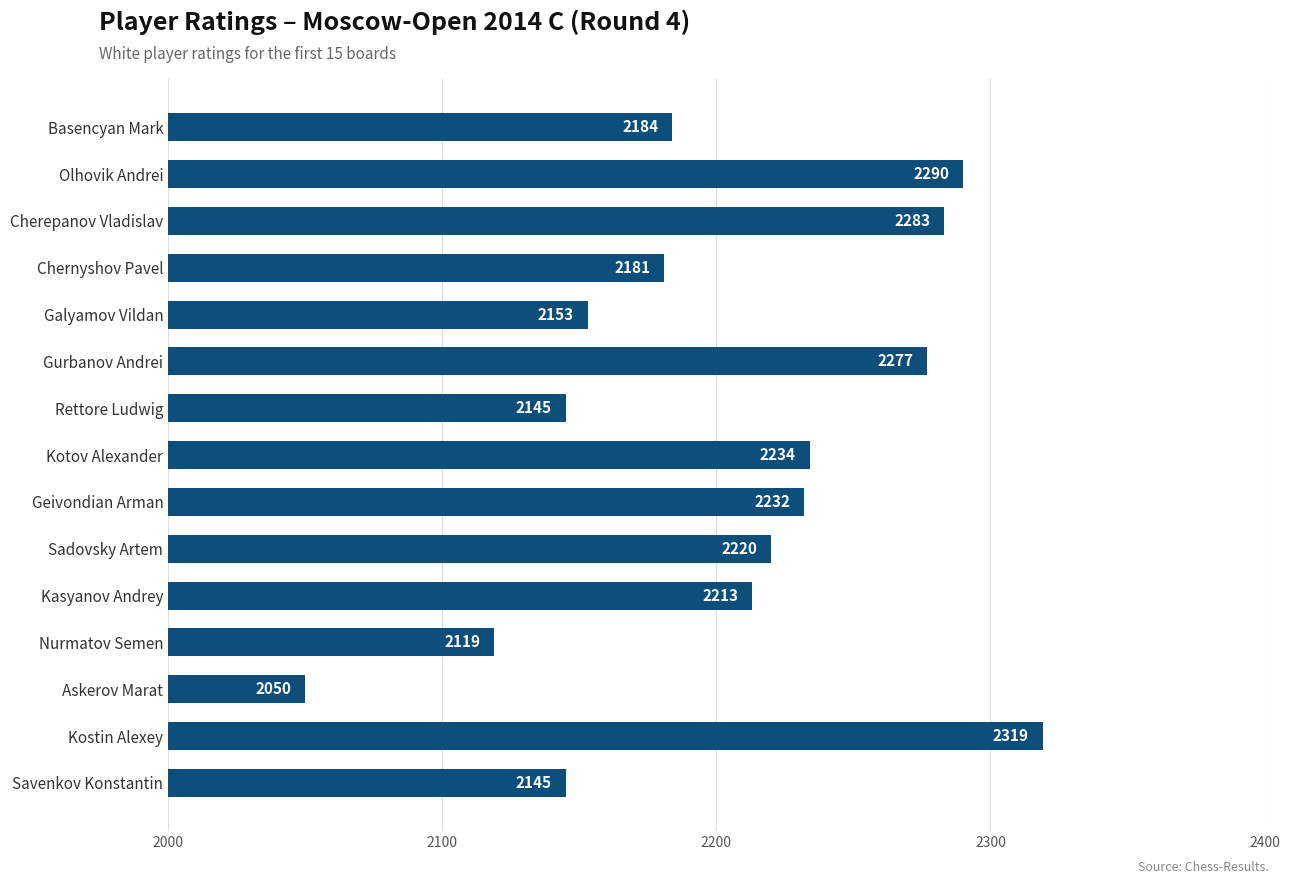

What position from the top is Basencyan Mark?

1